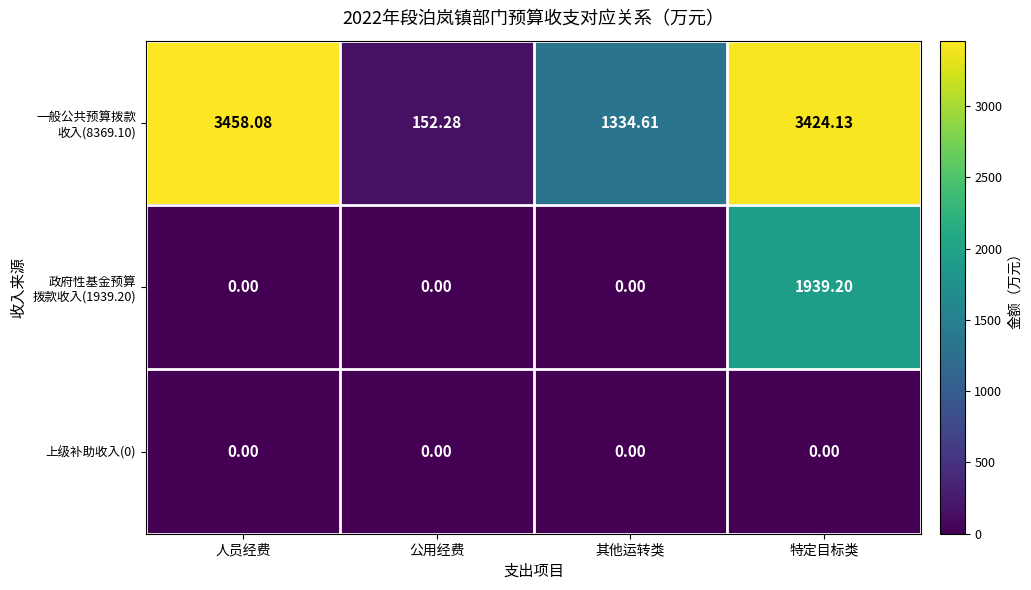

At which category is the sum across all series the highest?

特定目标类